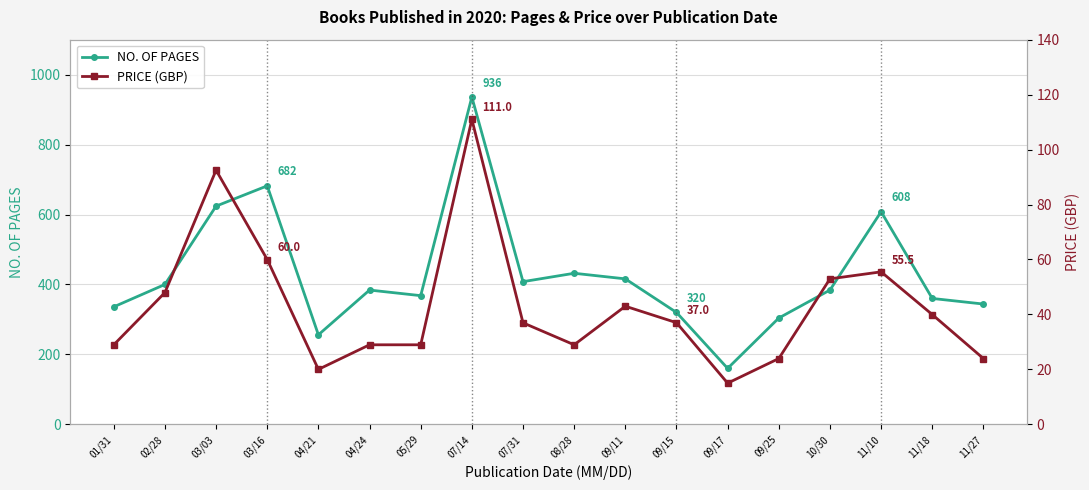

Reading left to right, extract all data points from this chart.

NO. OF PAGES: 336.0	400.0	624.0	682.0	256.0	384.0	368.0	936.0	408.0	432.0	416.0	320.0	160.0	304.0	384.0	608.0	360.0	344.0
PRICE (GBP): 28.9	48.0	92.5	60.0	20.0	28.9	28.9	111.0	37.0	28.9	43.0	37.0	15.0	23.9	53.0	55.5	40.0	23.9